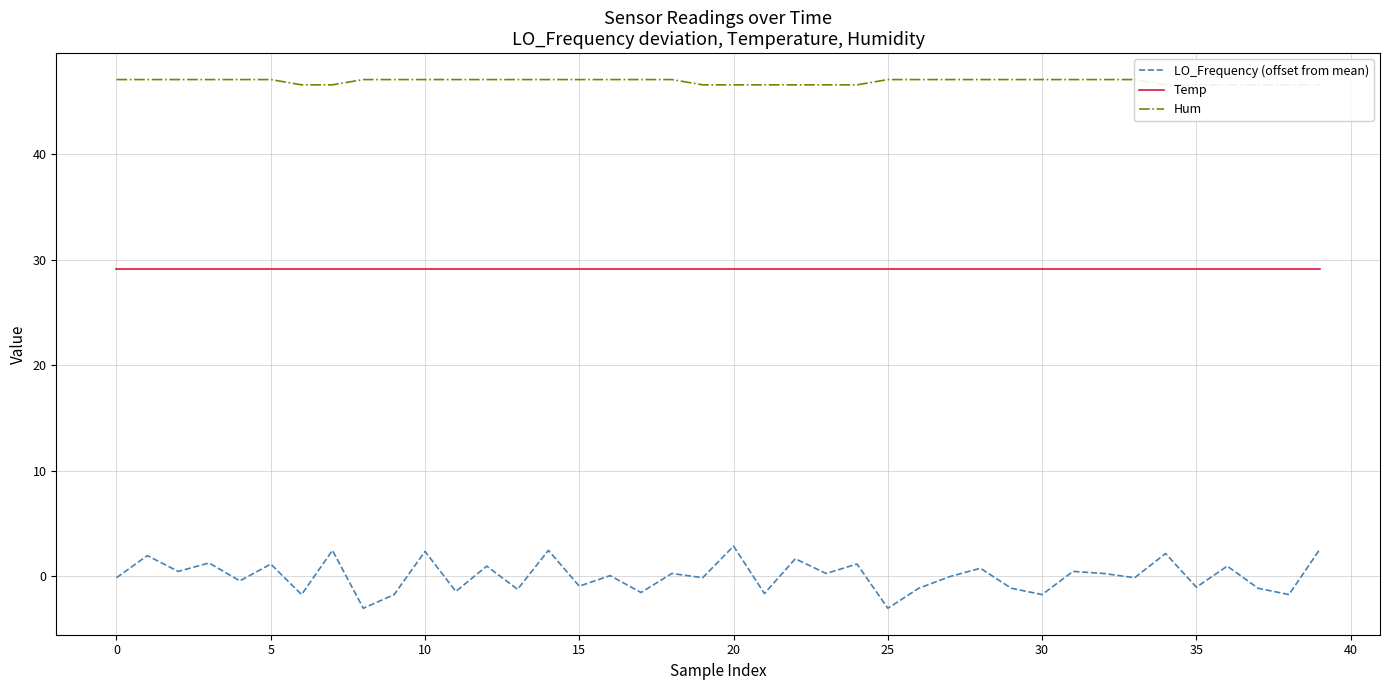

What value does the Temp series have at 37?

29.1